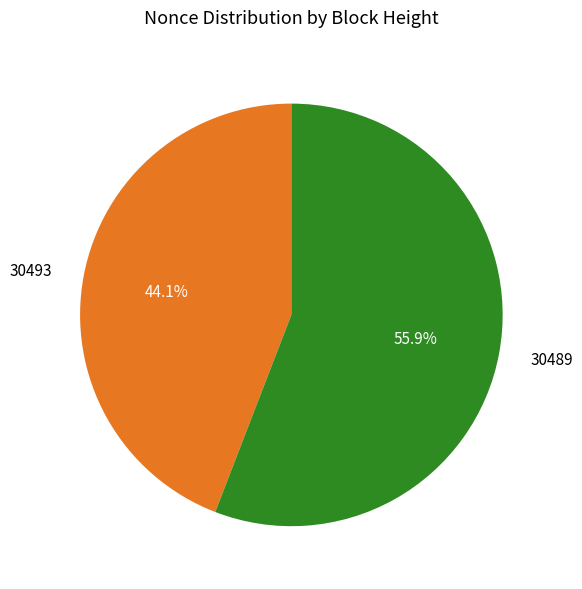

What is the largest slice in the pie chart?

30489